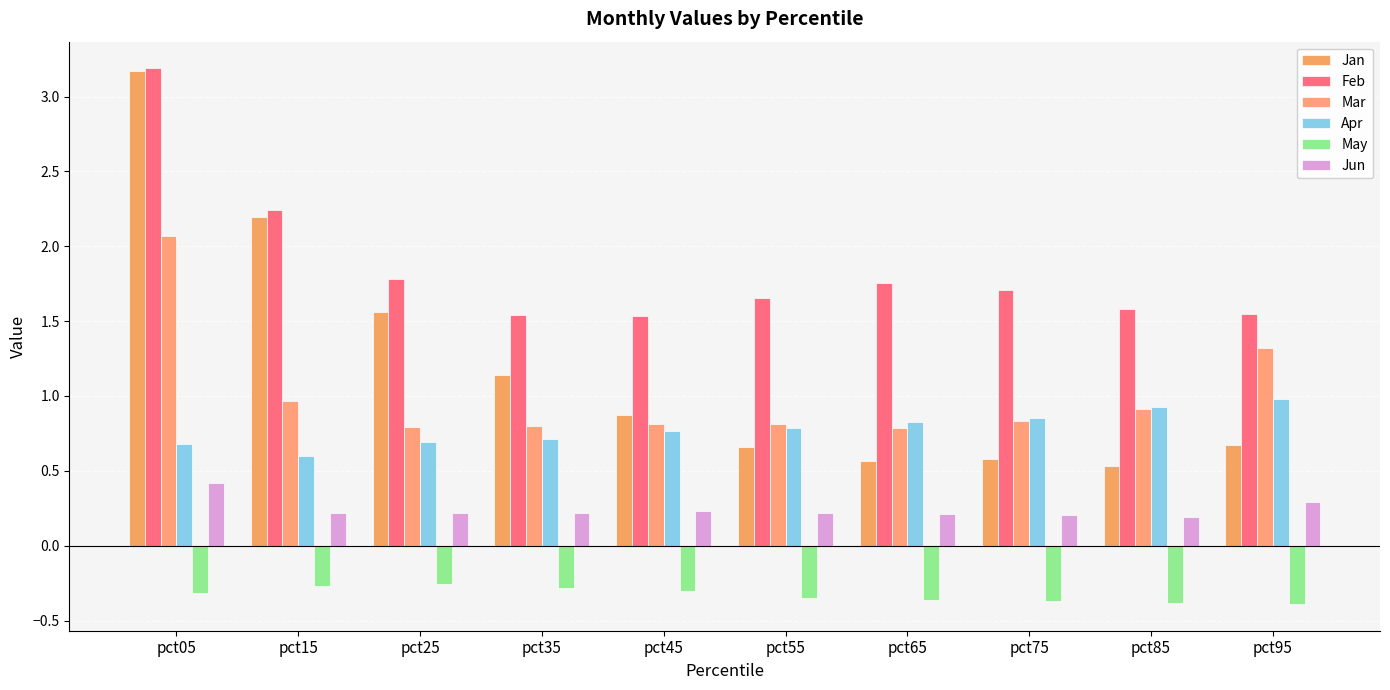

What is the difference between the Jan values at pct85 and pct95?

0.1